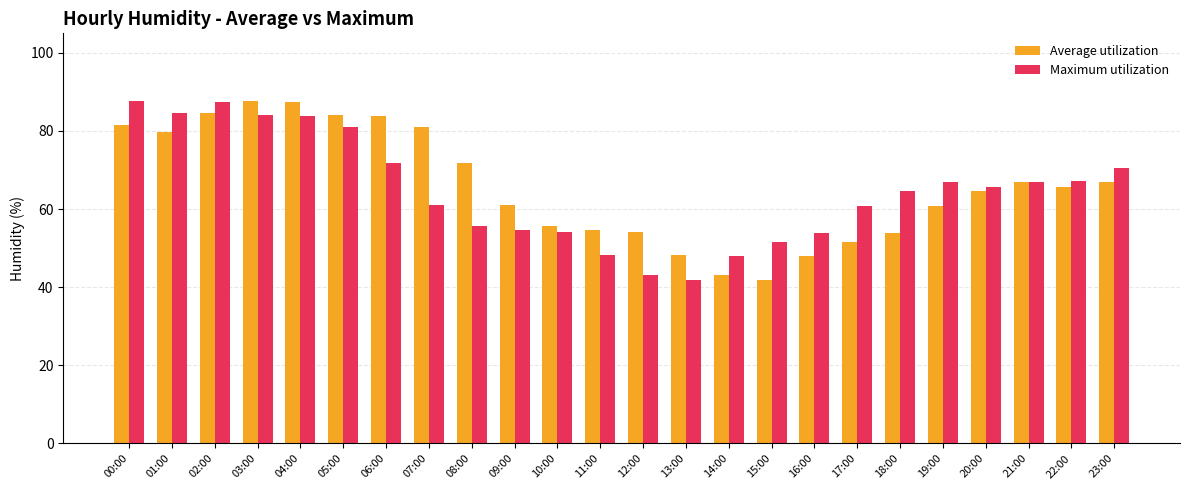

Between 08:00 and 10:00, which series saw the biggest shift?

Average utilization